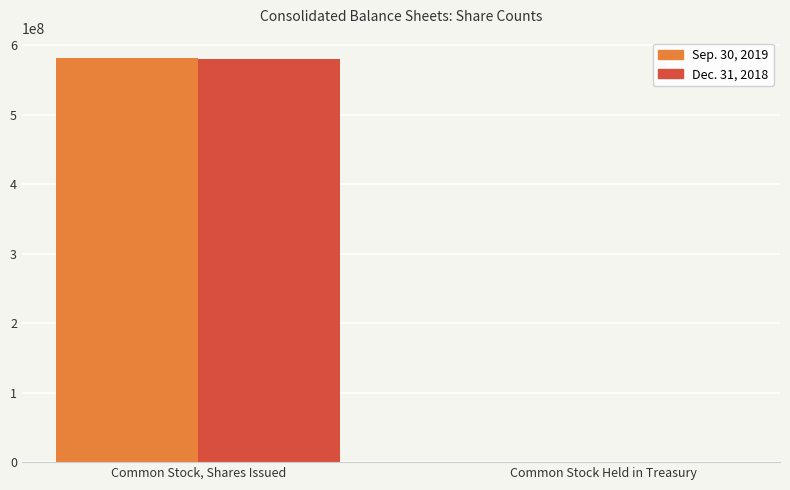

The Sep. 30, 2019 series shows 126328273 at Common Stock, Shares Issued. True or false?

False